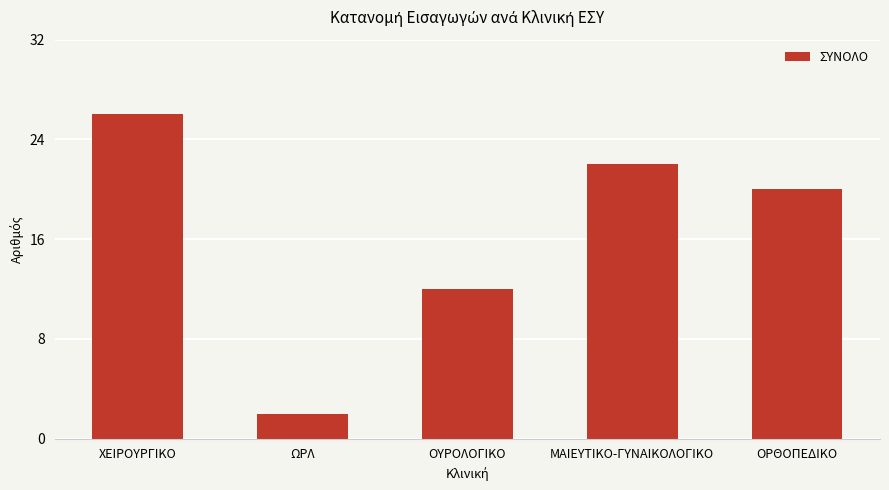

What is the difference between the maximum and minimum values?

24